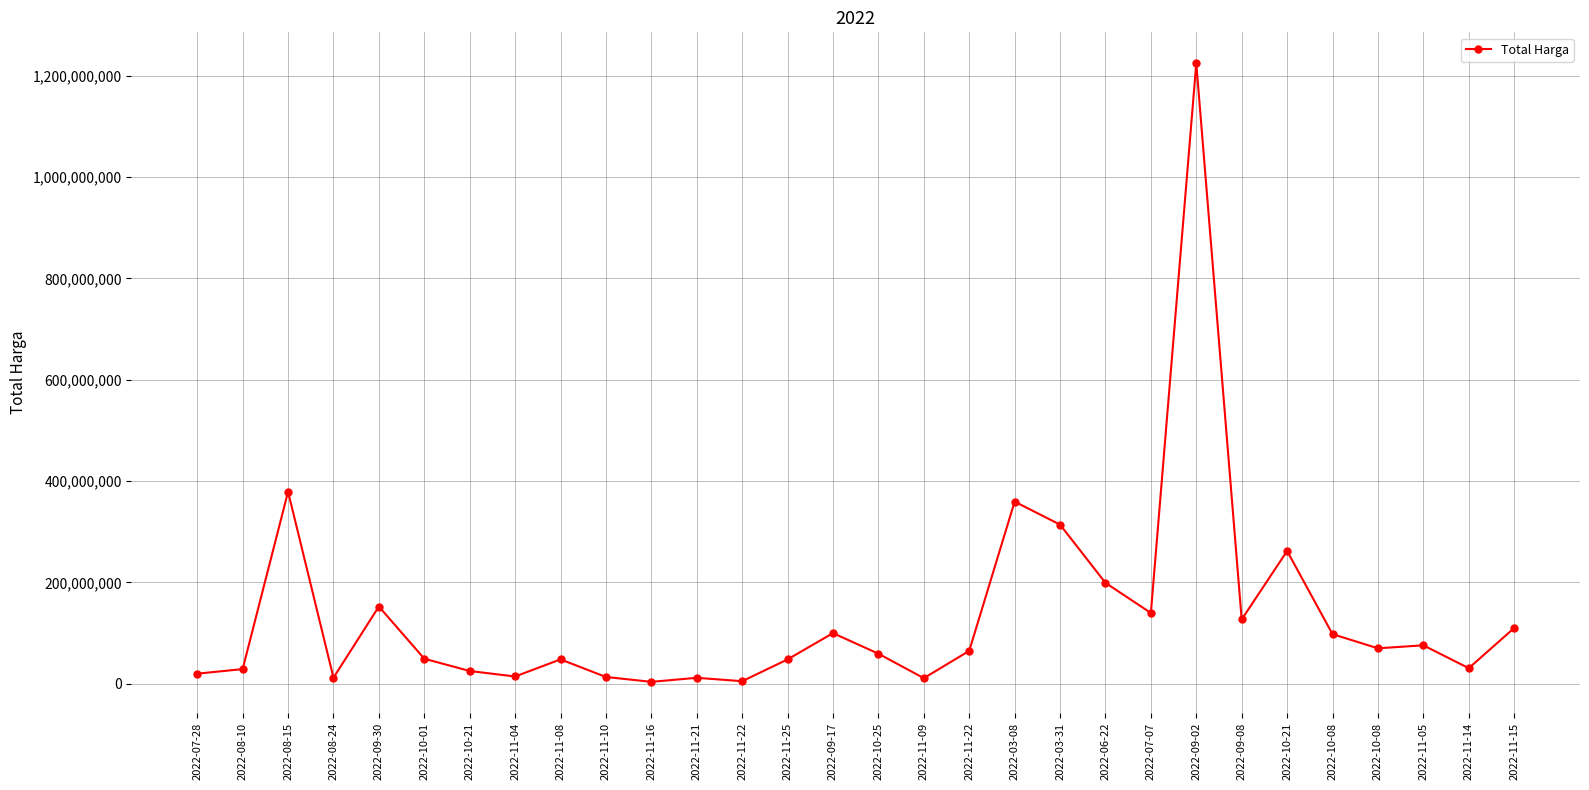

How many interior local peaks (higher than both neighbors) does the data have?

9